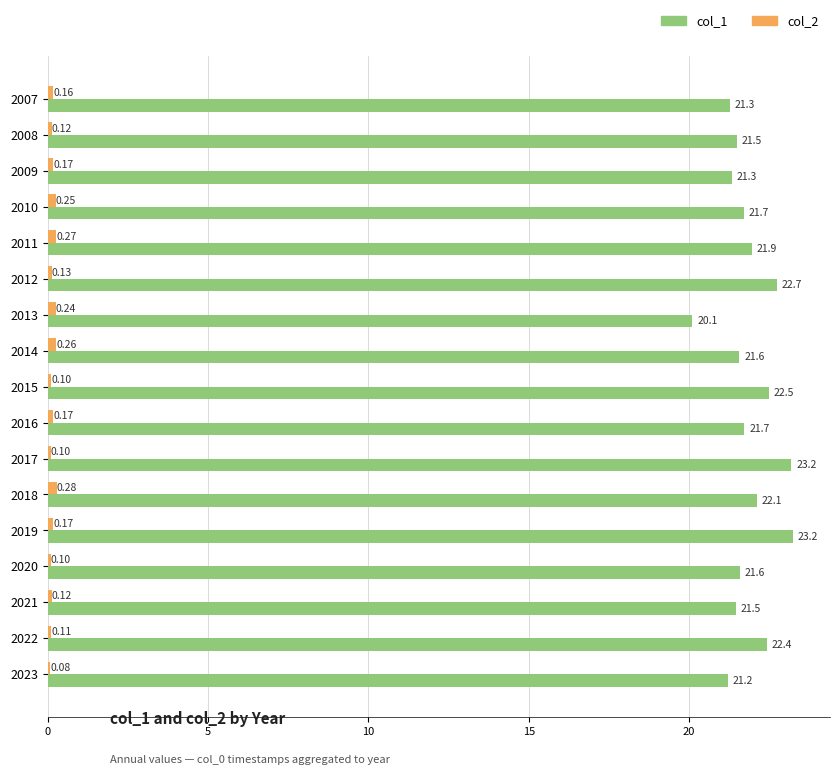

At which category is the sum across all series the highest?

2019